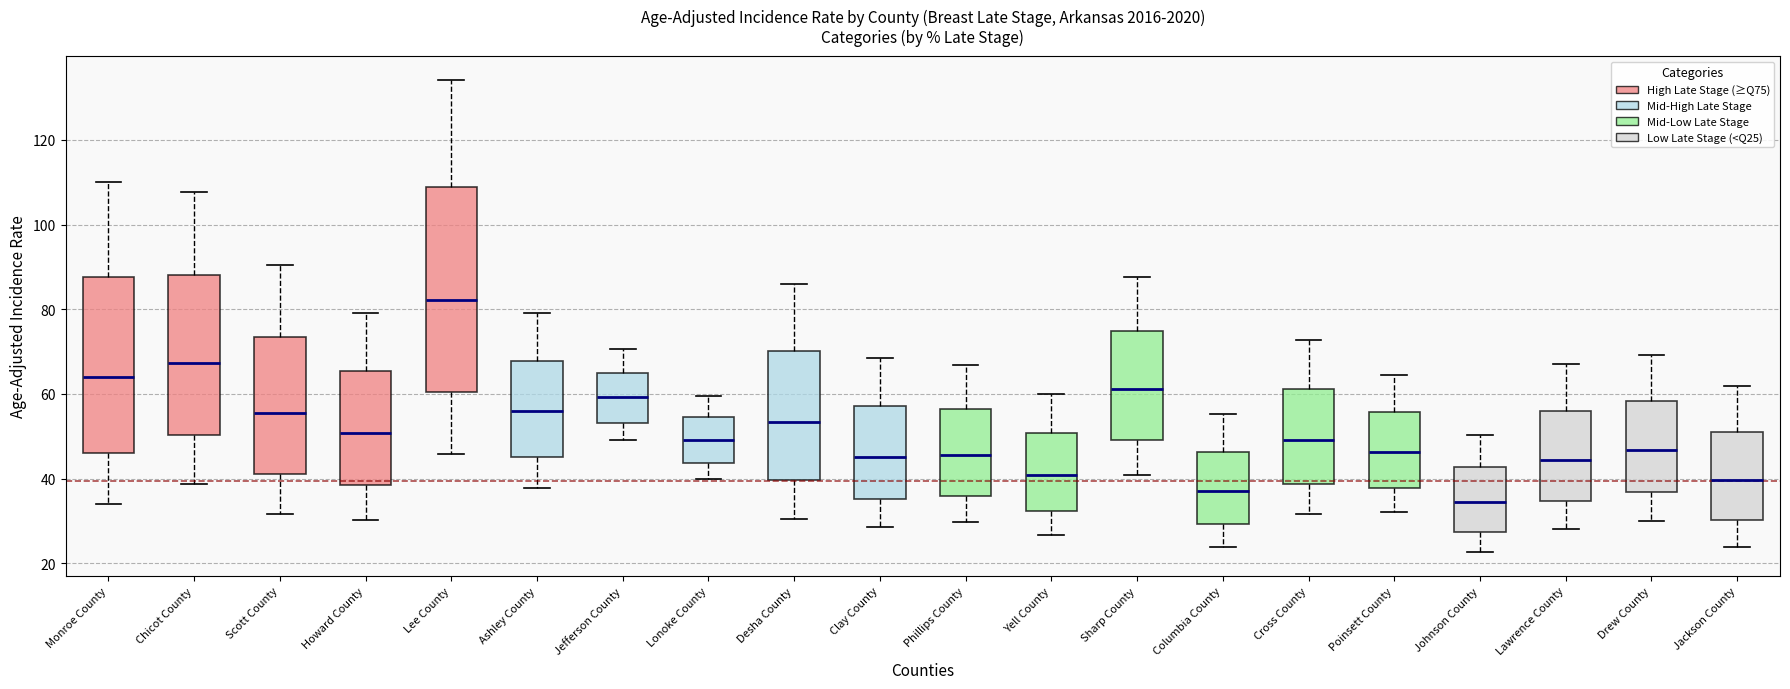

Reading left to right, read every box against the y-axis: the position of its median line, the range the box covers, and the ends of its whiskers. The values are not printed on the chart, so give them approximately, as read against the axis.

Monroe County: median 64, box 46 to 88, whiskers 34 to 110
Chicot County: median 68, box 50 to 88, whiskers 38 to 108
Scott County: median 56, box 42 to 74, whiskers 32 to 90
Howard County: median 50, box 38 to 66, whiskers 30 to 80
Lee County: median 82, box 60 to 108, whiskers 46 to 134
Ashley County: median 56, box 46 to 68, whiskers 38 to 80
Jefferson County: median 60, box 54 to 66, whiskers 50 to 70
Lonoke County: median 50, box 44 to 54, whiskers 40 to 60
Desha County: median 54, box 40 to 70, whiskers 30 to 86
Clay County: median 46, box 36 to 58, whiskers 28 to 68
Phillips County: median 46, box 36 to 56, whiskers 30 to 66
Yell County: median 40, box 32 to 50, whiskers 26 to 60
Sharp County: median 62, box 50 to 74, whiskers 40 to 88
Columbia County: median 38, box 30 to 46, whiskers 24 to 56
Cross County: median 50, box 38 to 62, whiskers 32 to 72
Poinsett County: median 46, box 38 to 56, whiskers 32 to 64
Johnson County: median 34, box 28 to 42, whiskers 22 to 50
Lawrence County: median 44, box 34 to 56, whiskers 28 to 66
Drew County: median 46, box 36 to 58, whiskers 30 to 70
Jackson County: median 40, box 30 to 50, whiskers 24 to 62